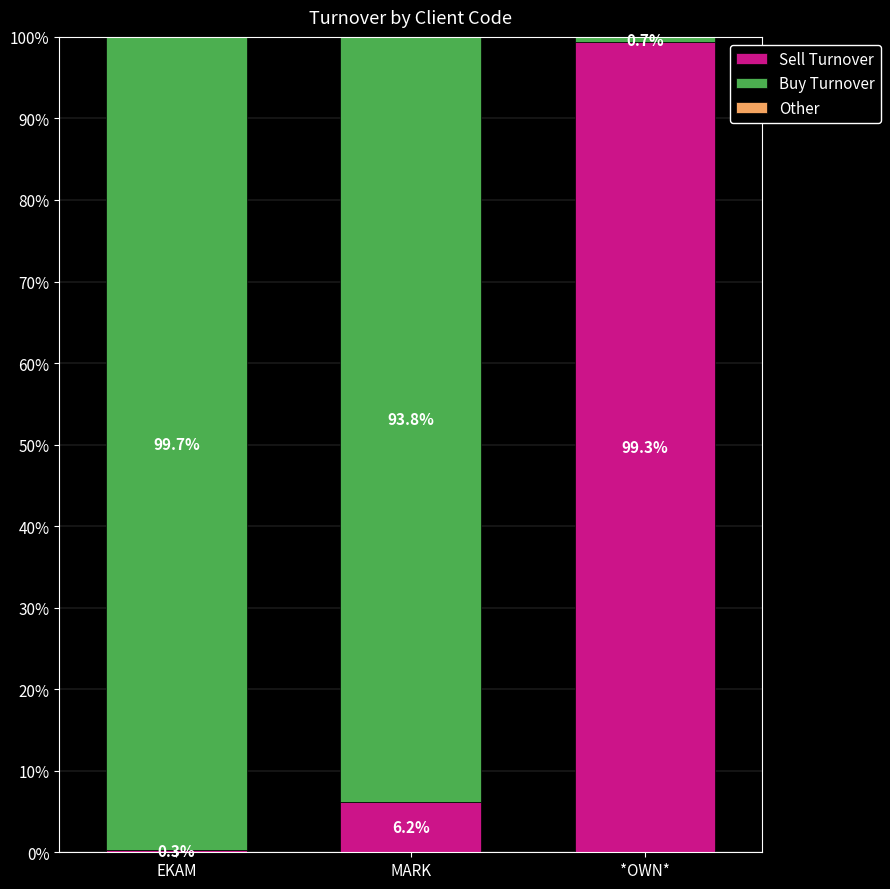

Reading left to right, list the values for the Sell Turnover series.

EKAM=0.3	MARK=6.2	*OWN*=99.3